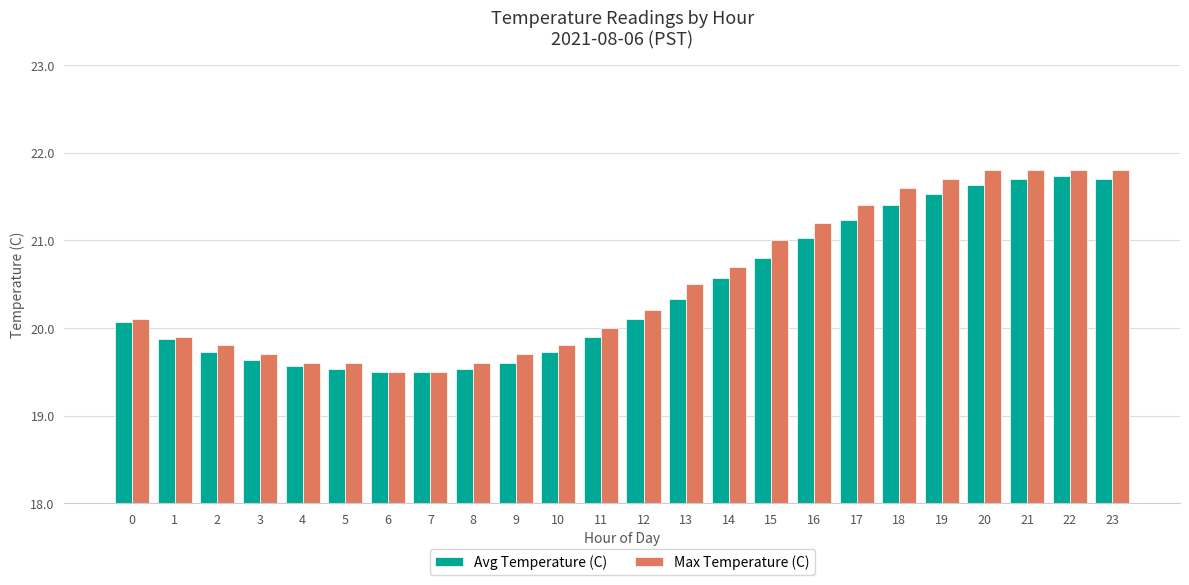

What is the total value across all series at 20?

43.4